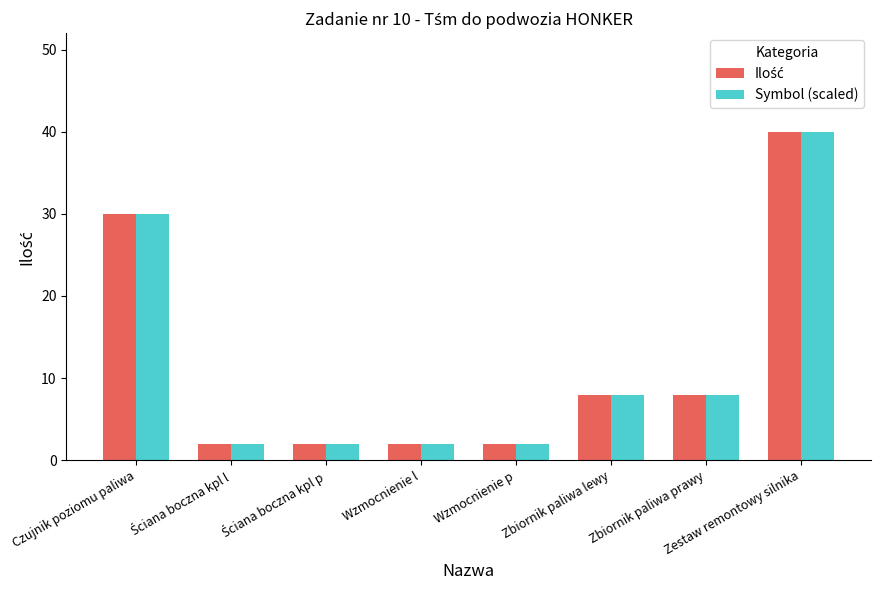

How many bars are there in each group?

2